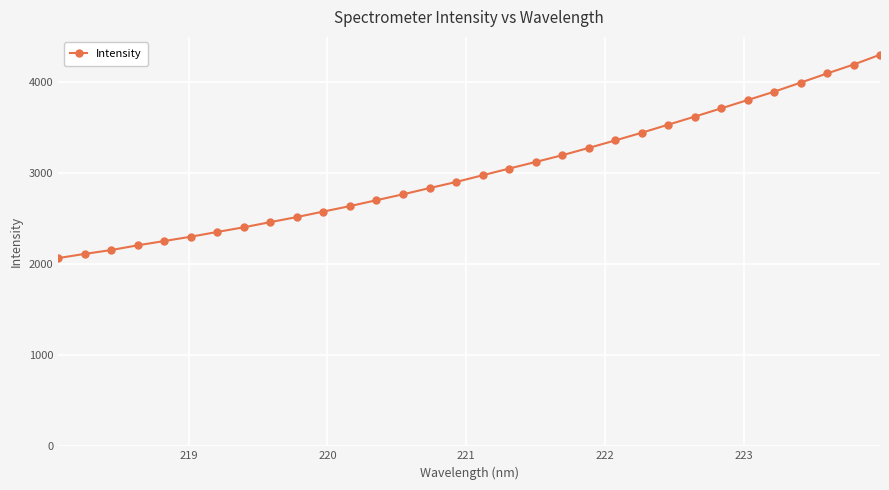

How many values exceed 2978?

16